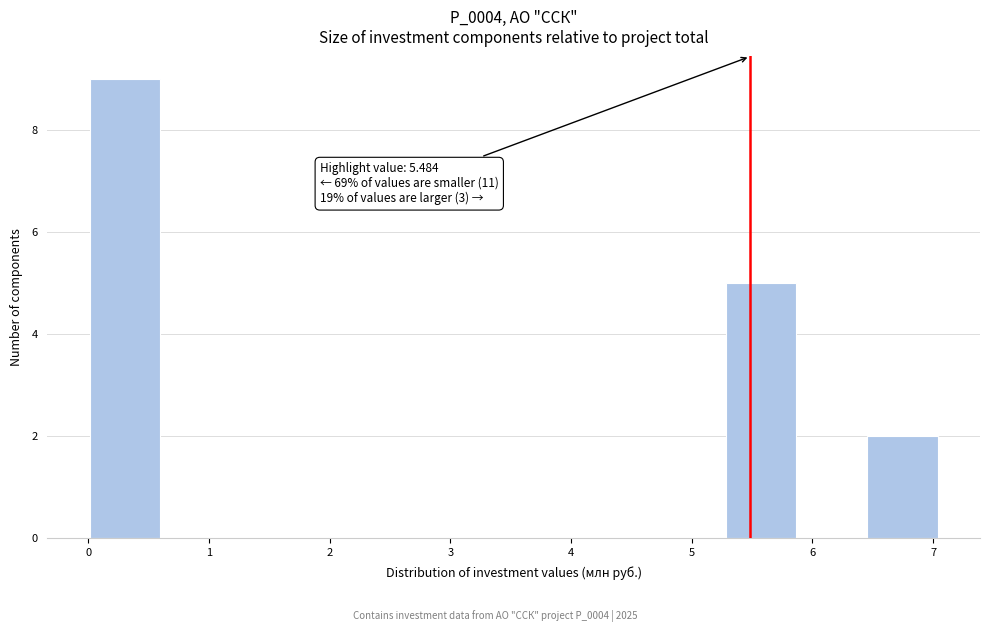

Which range on the x-axis has the tallest bar?

0.0 to 0.6